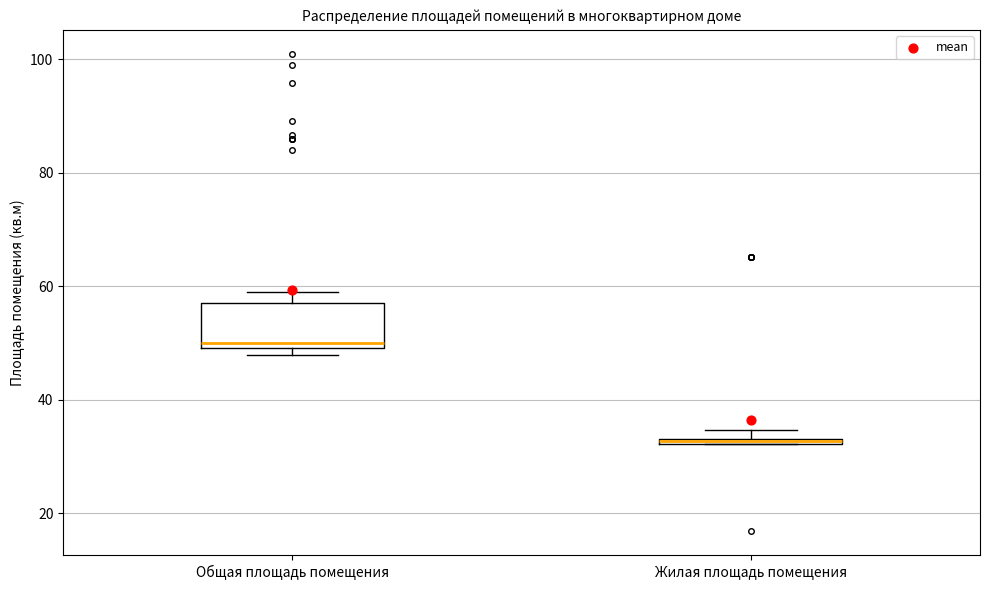

Comparing the boxes themselves (not the whiskers), which one is the tallest?

Общая площадь помещения